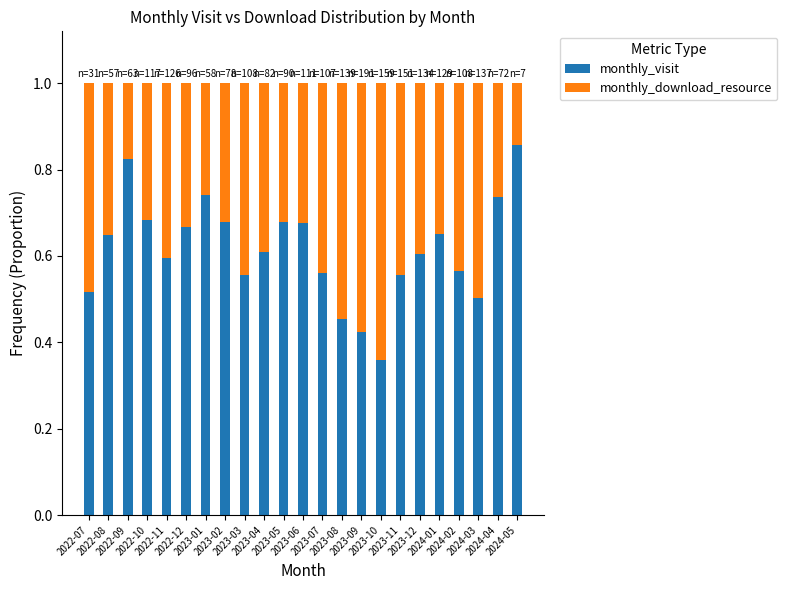

How many monthly_visit values are between 0 and 1?

23